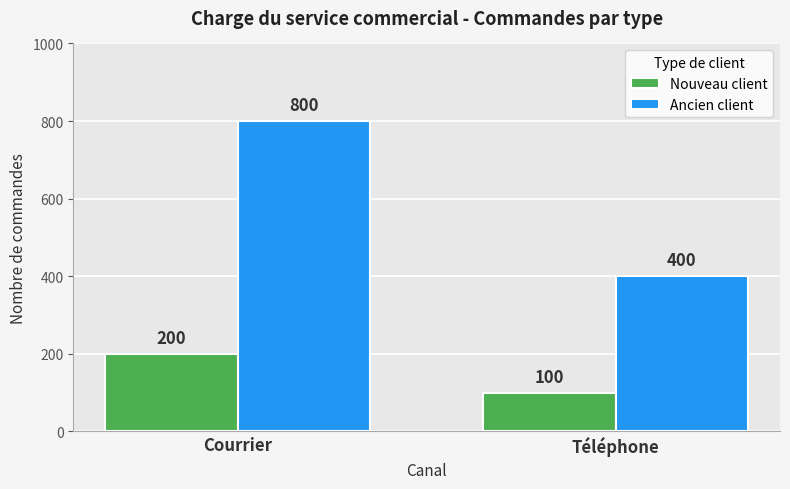

The value of Ancien client at Courrier is 1225. True or false?

False